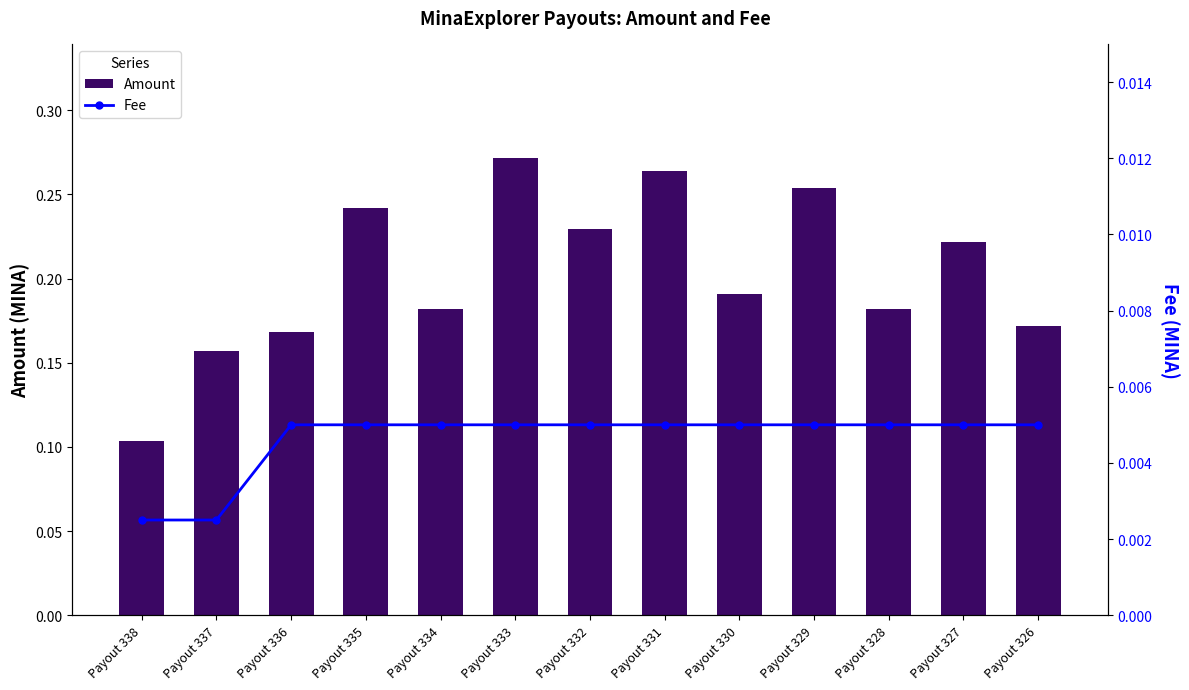

How many Fee values are between 0 and 1?

13